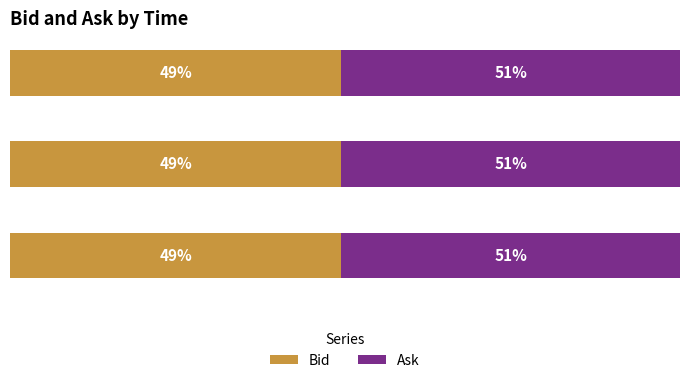

What are all the series names shown in the legend?

Bid, Ask